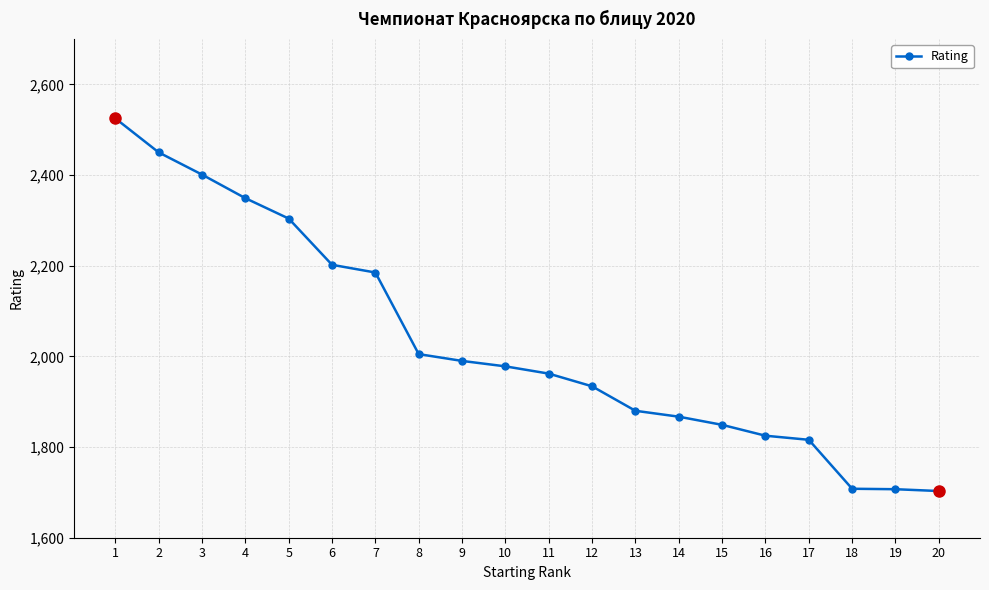

What is the maximum value shown in the chart?

2525